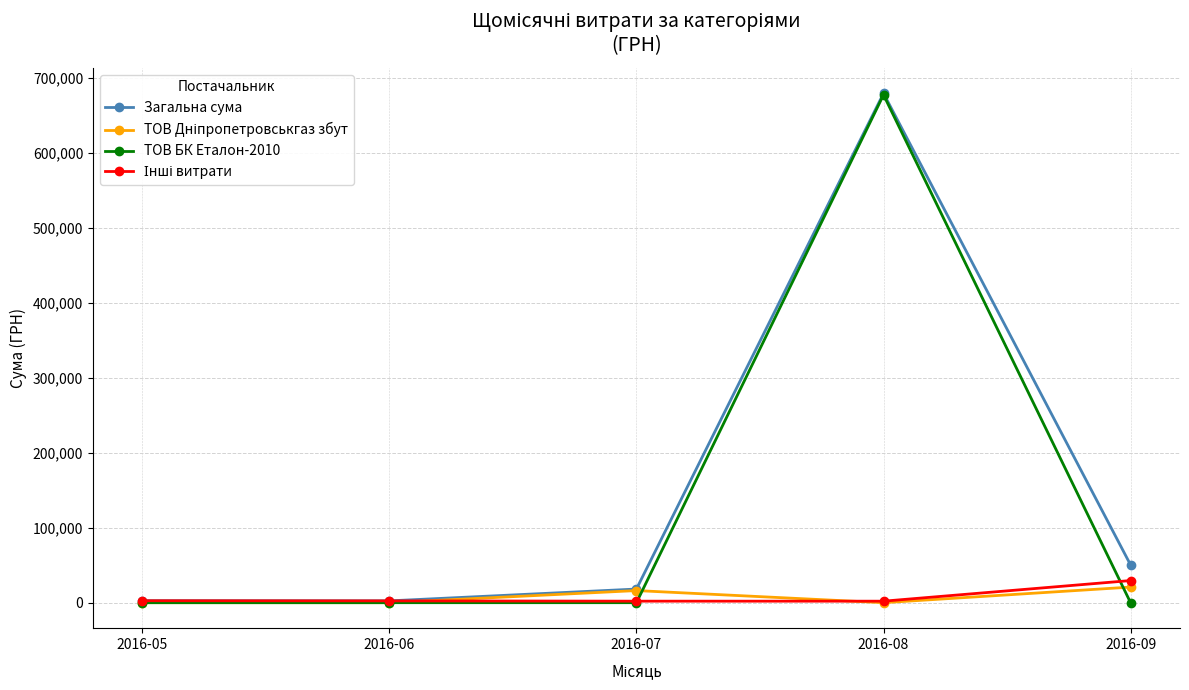

The value of ТОВ БК Еталон-2010 at 2016-09 is 0.0. True or false?

True